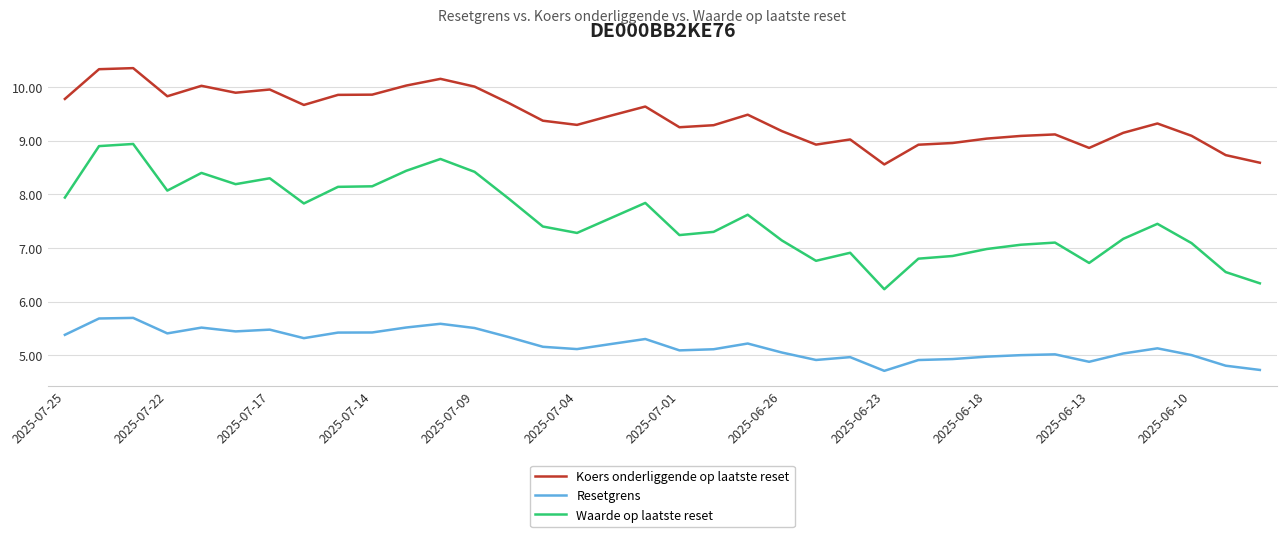

List the series in order of their peak value, lowest first.

Resetgrens, Waarde op laatste reset, Koers onderliggende op laatste reset